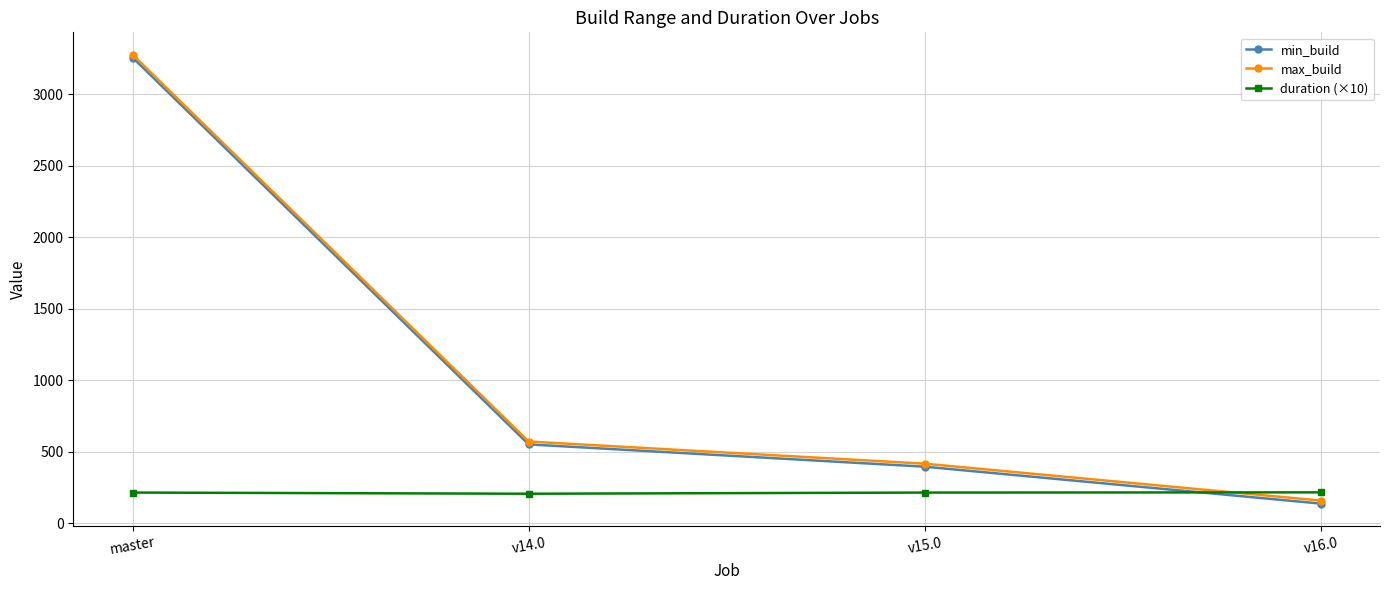

How many times do max_build and duration (×10) cross each other?

1